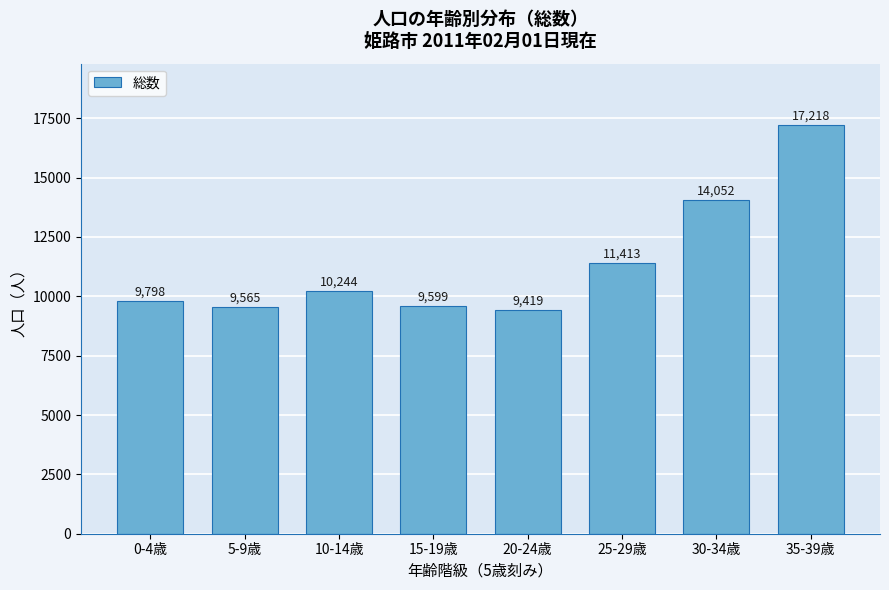

Reading right to left, extract all data points from this chart.

17218	14052	11413	9419	9599	10244	9565	9798